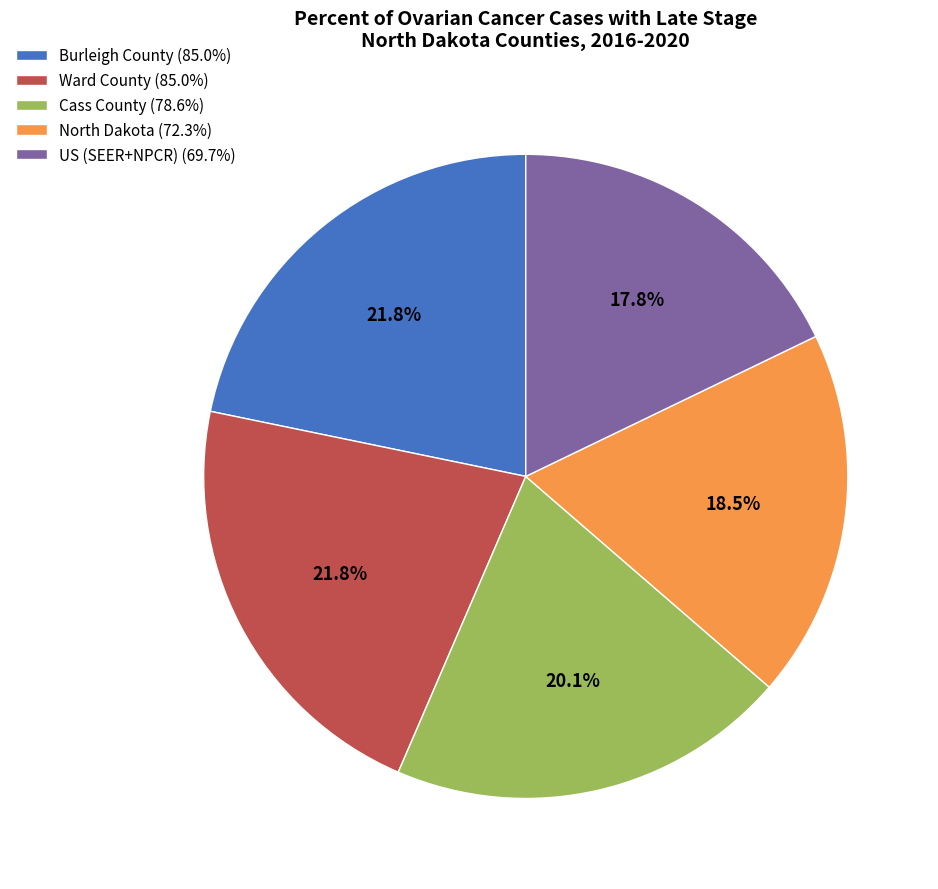

To the nearest percent, what percentage of the pie is Ward County?

22%